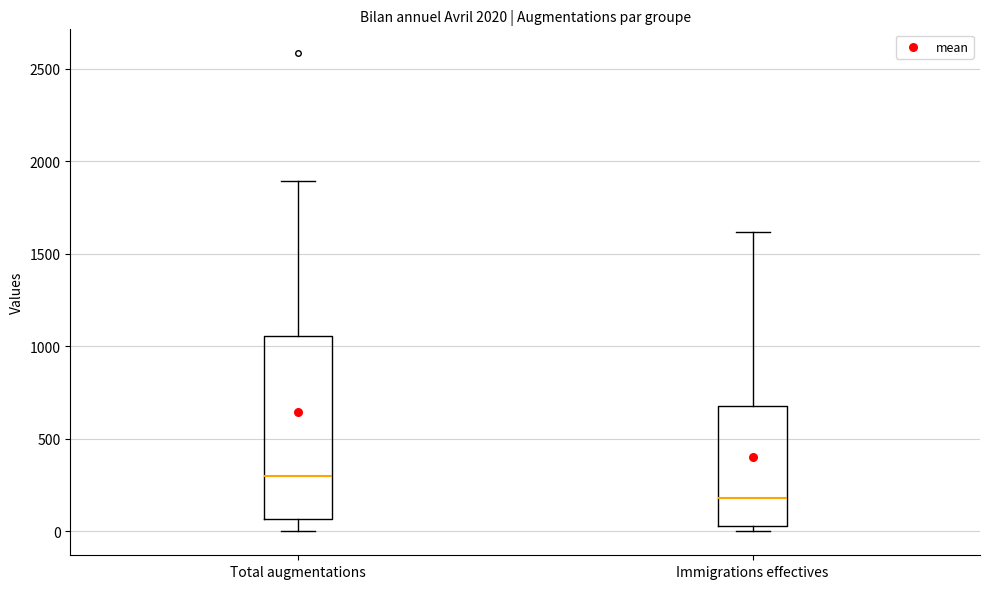

Where does the median line of the box for Immigrations effectives sit on the y-axis? The values are not printed on the chart, so give them approximately, as read against the axis.

200